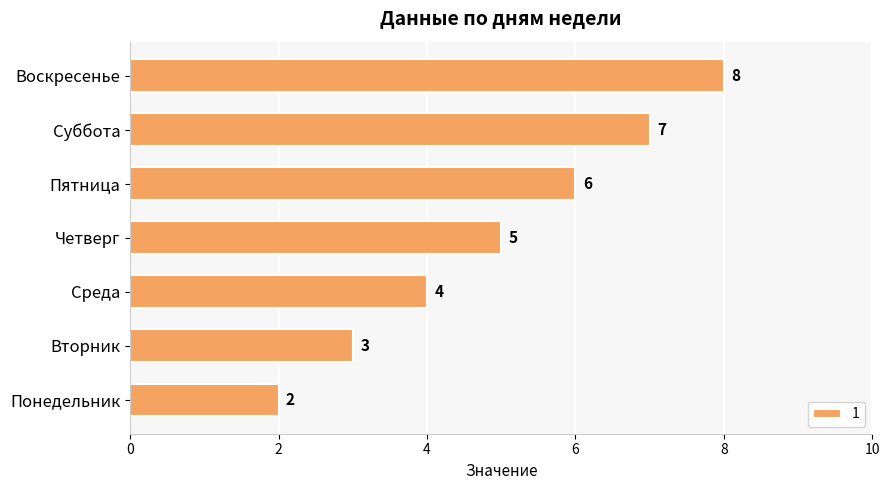

What is the minimum value shown in the chart?

2